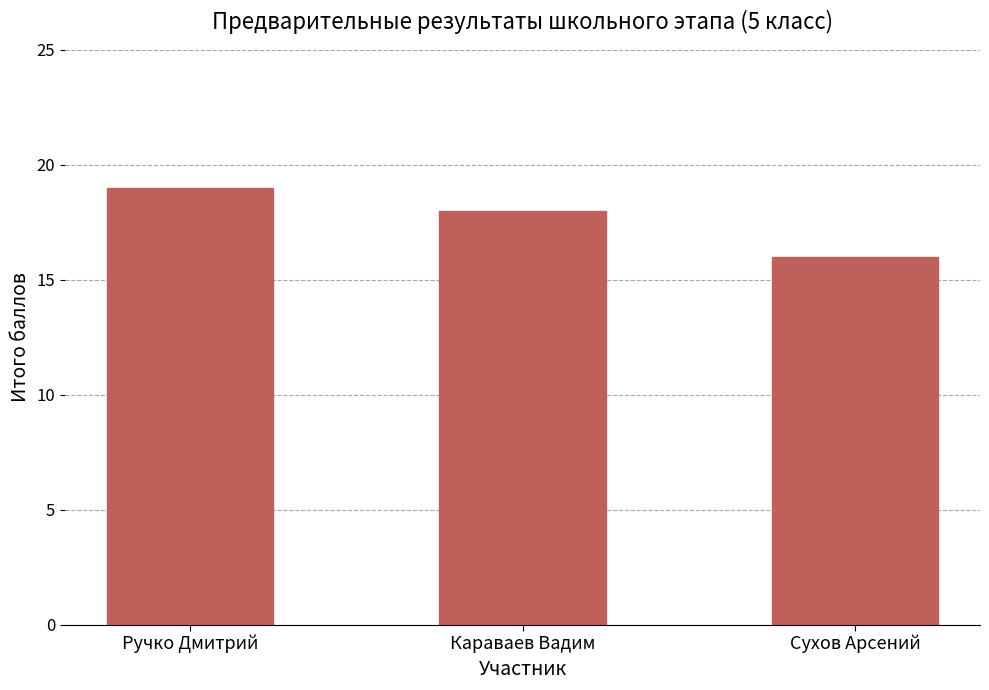

What is the difference between the maximum and minimum values?

3